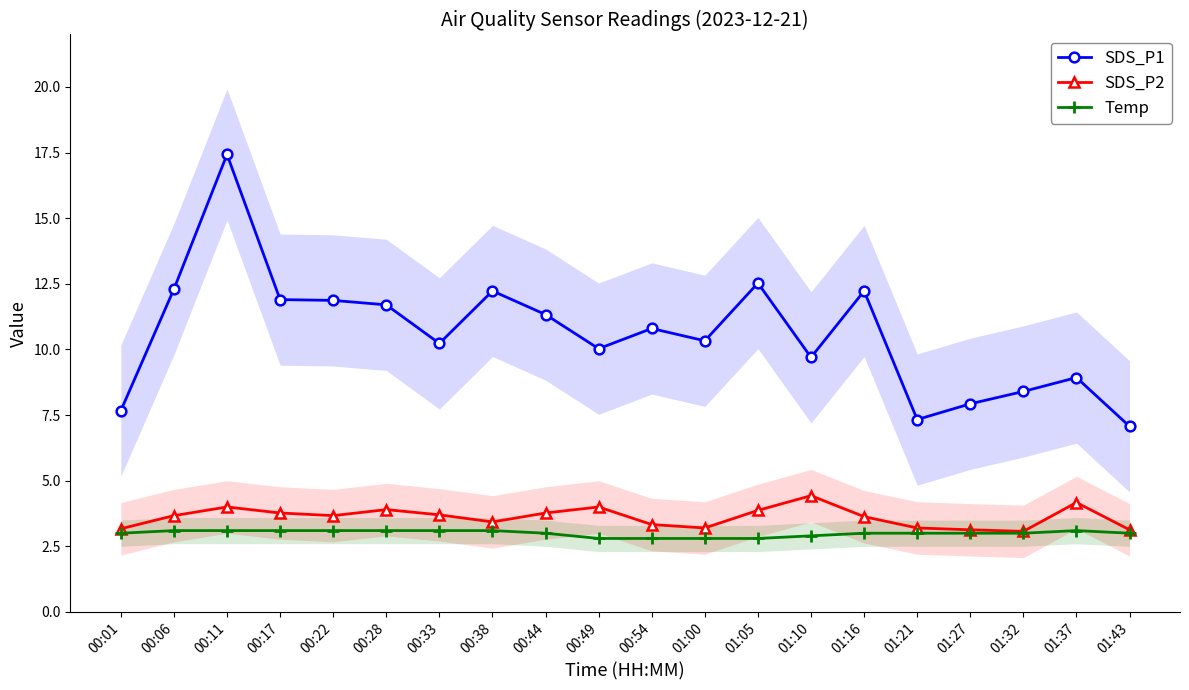

What is the value of the SDS_P2 point at the 18th from the left?

3.1